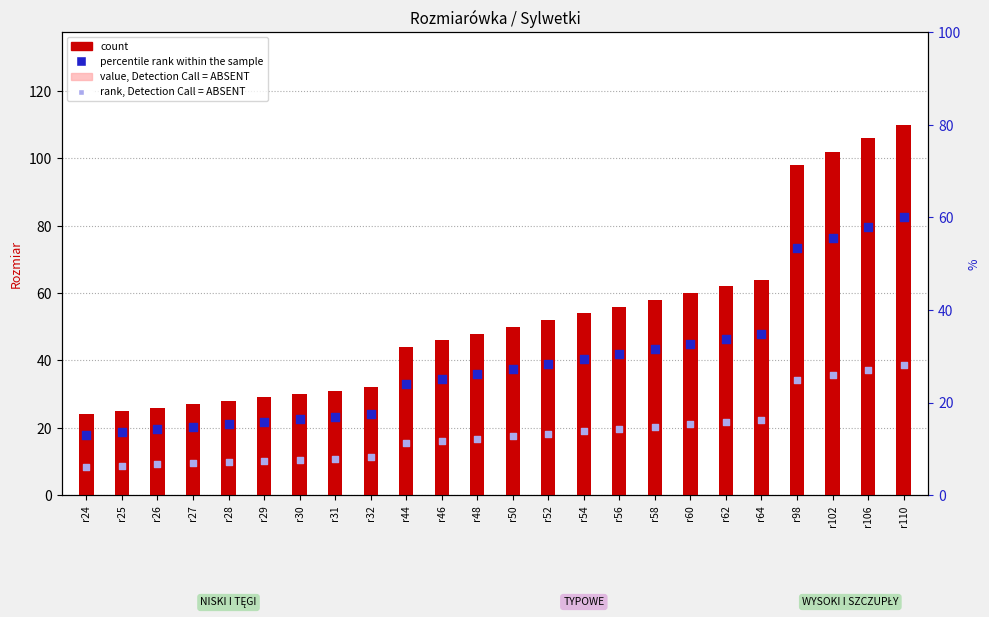

At which category is the sum across all series the highest?

r110